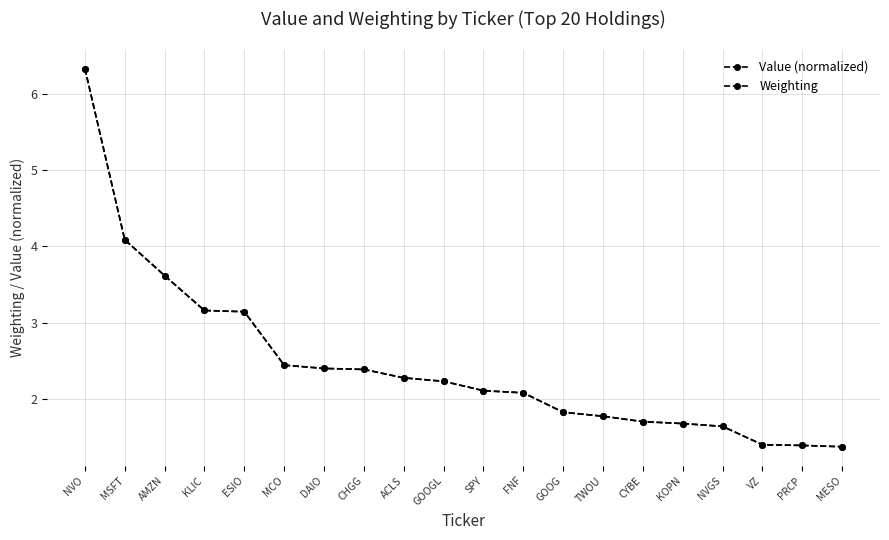

How many series are shown in this chart?

2